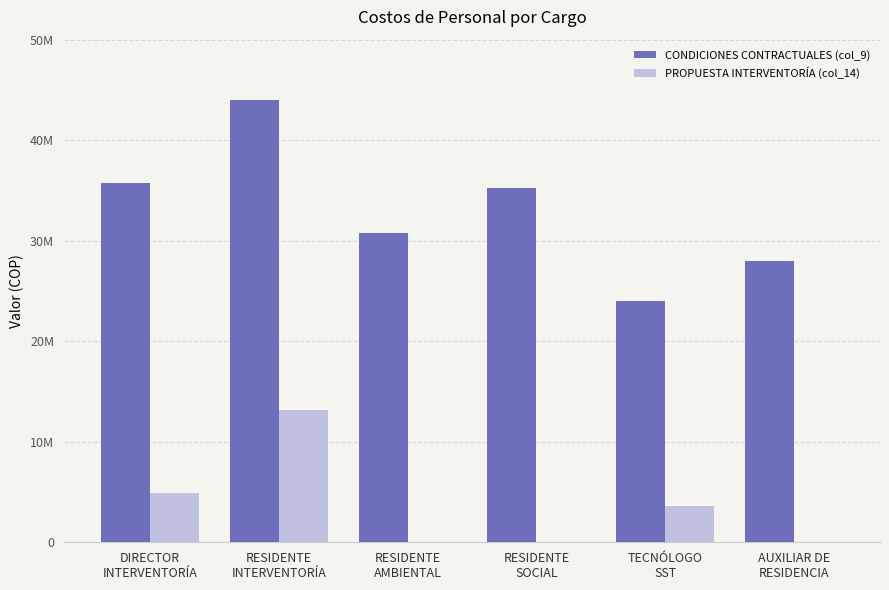

What are all the series names shown in the legend?

CONDICIONES CONTRACTUALES (col_9), PROPUESTA INTERVENTORÍA (col_14)